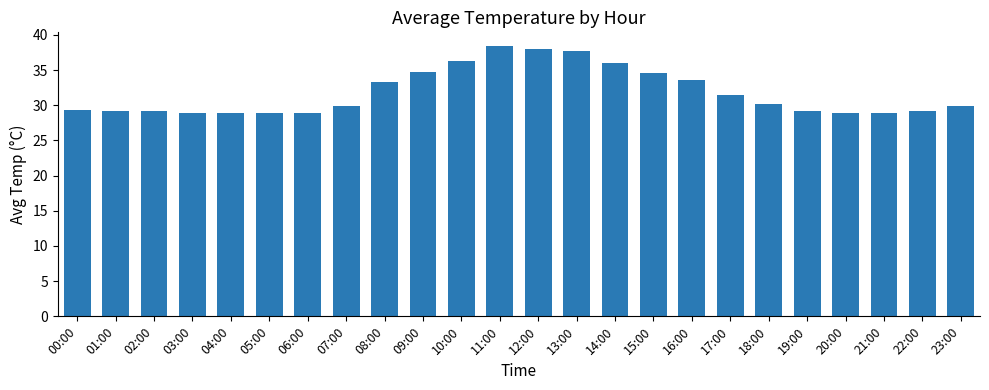

Does the chart contain any negative values?

No